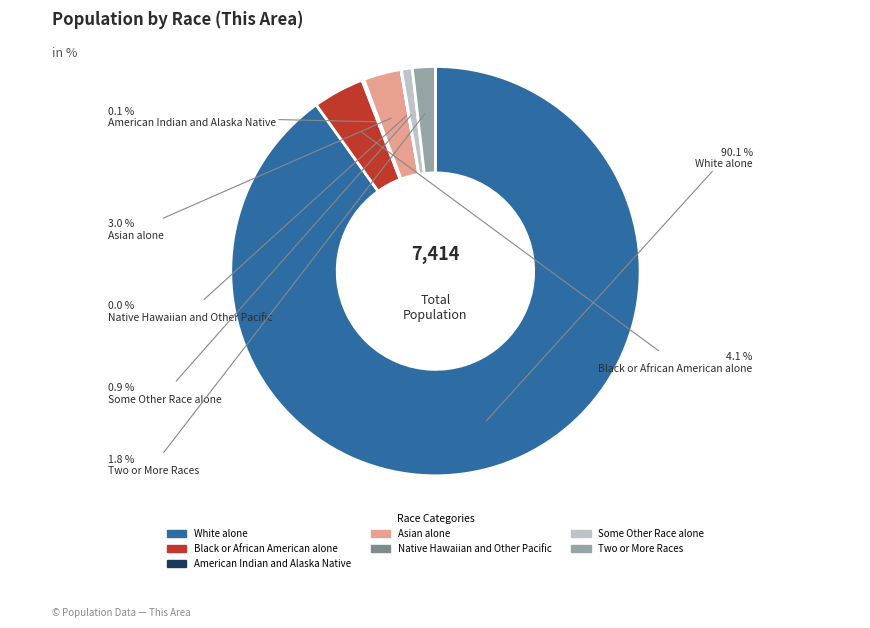

To the nearest percent, what is the difference between the largest and smallest slice percentages?

90%